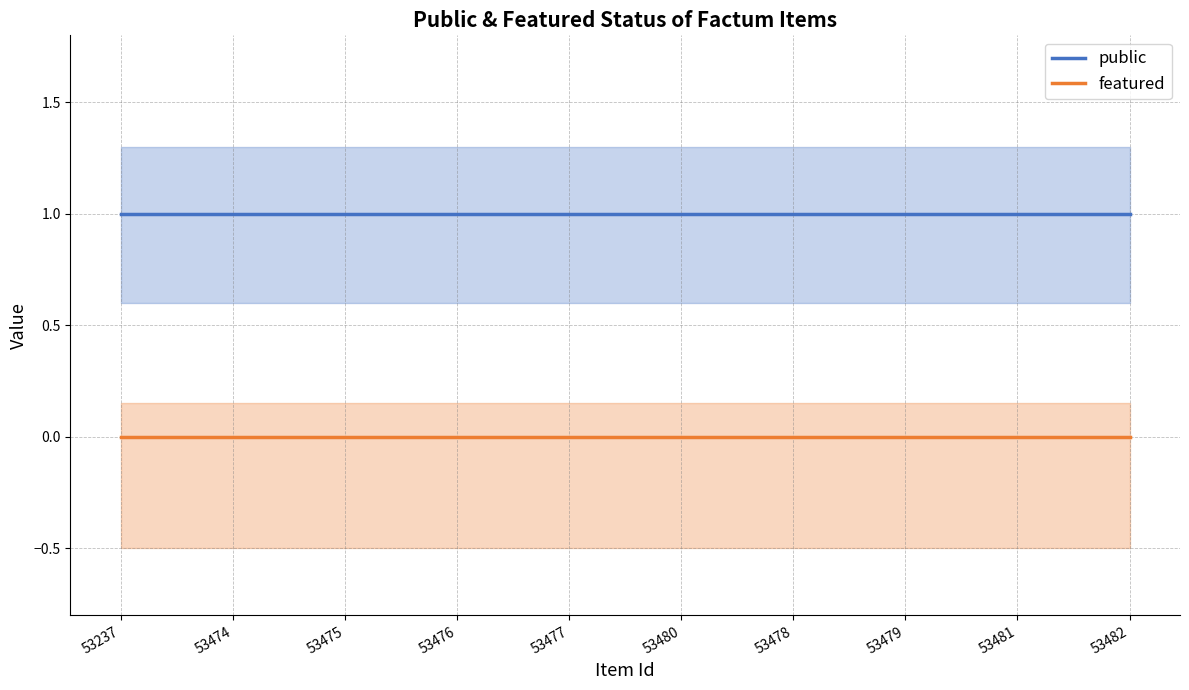

What are all the series names shown in the legend?

public, featured